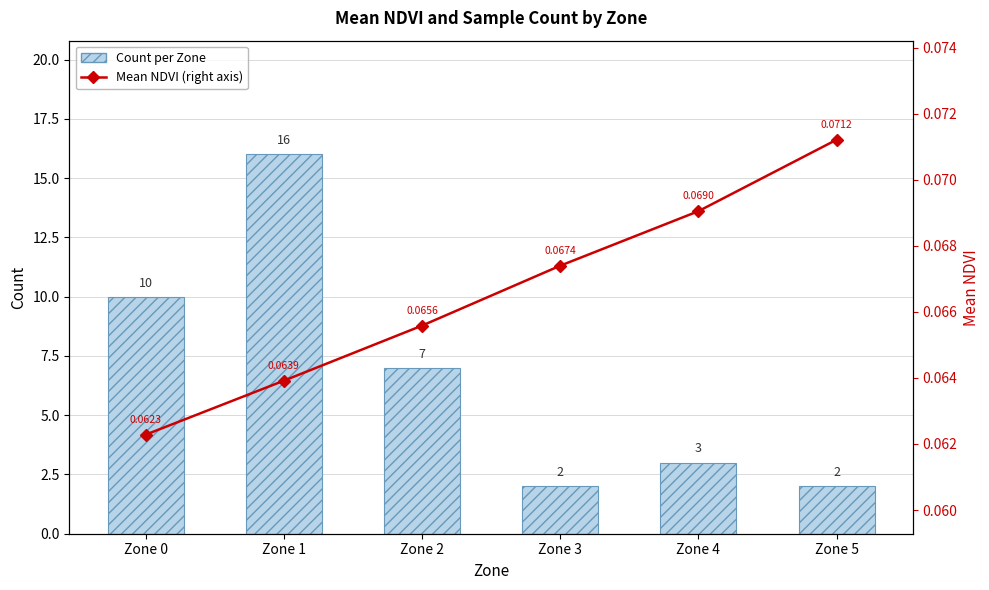

Which category has the lowest value across all series?

Zone 0